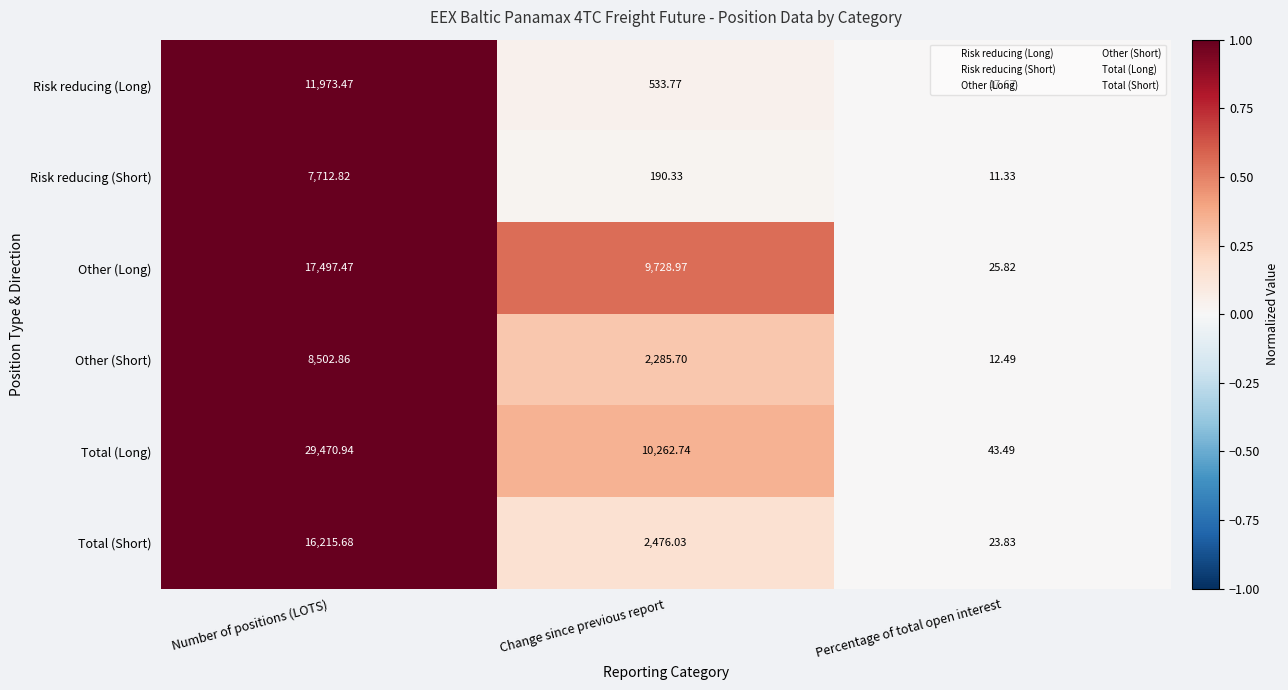

Which series has the largest total across all categories?

Total (Long)